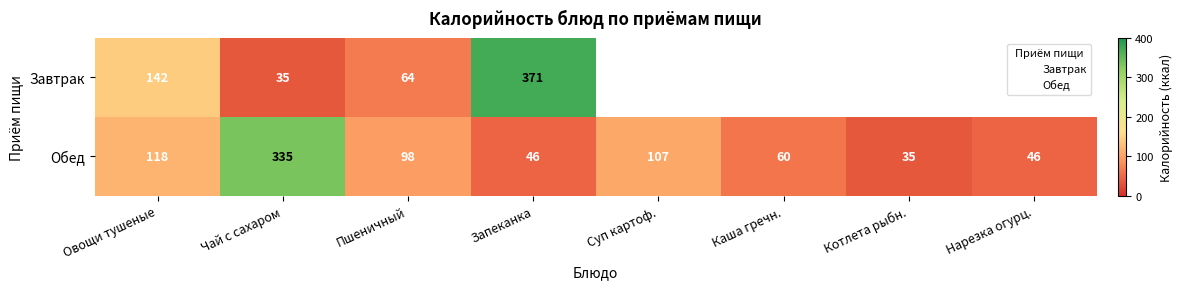

What value does the Обед series have at Котлета рыбн.?

35.0